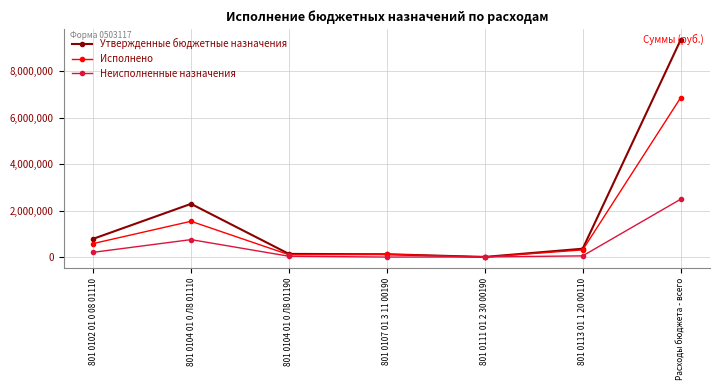

Where is the first local maximum for Неисполненные назначения?

801 0104 01 0 Л8 01110